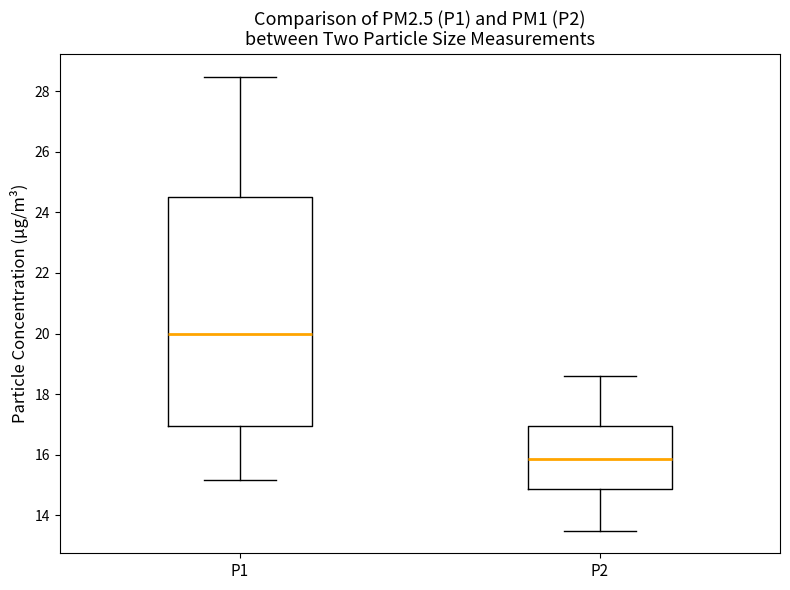

Where does the upper whisker of the box for P2 end on the y-axis? The values are not printed on the chart, so give them approximately, as read against the axis.

18.6